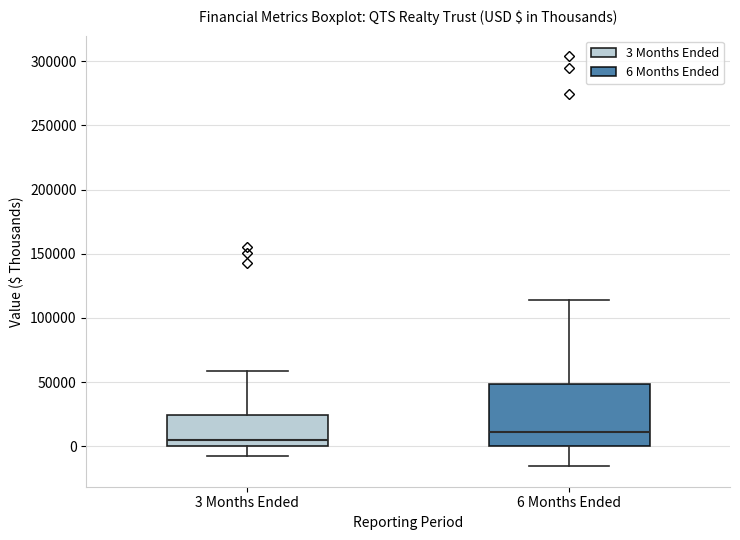

Reading left to right, transcribe this box plot: for each box, give where its median line is, the range the box spans, and where its two whiskers end, as read against the y-axis. The values are not printed on the chart, so give them approximately, as read against the axis.

3 Months Ended: median 5000, box 0 to 25000, whiskers -5000 to 60000
6 Months Ended: median 10000, box 0 to 50000, whiskers -15000 to 115000